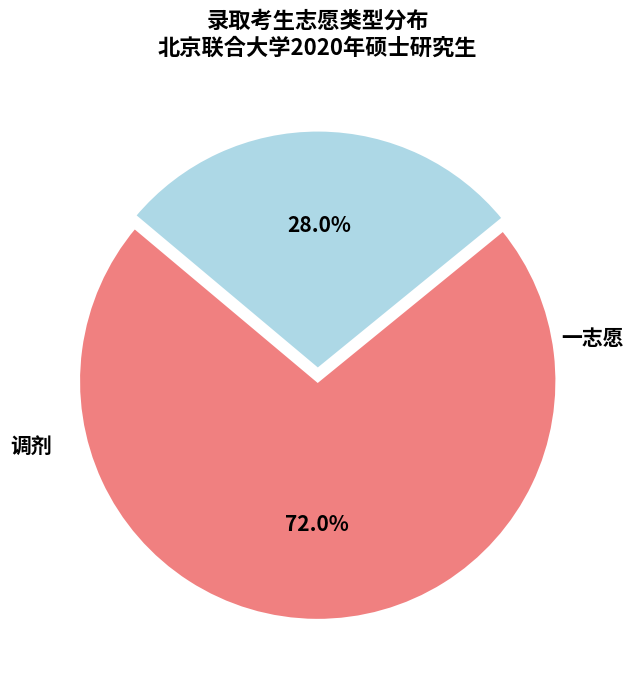

What is the majority slice?

一志愿